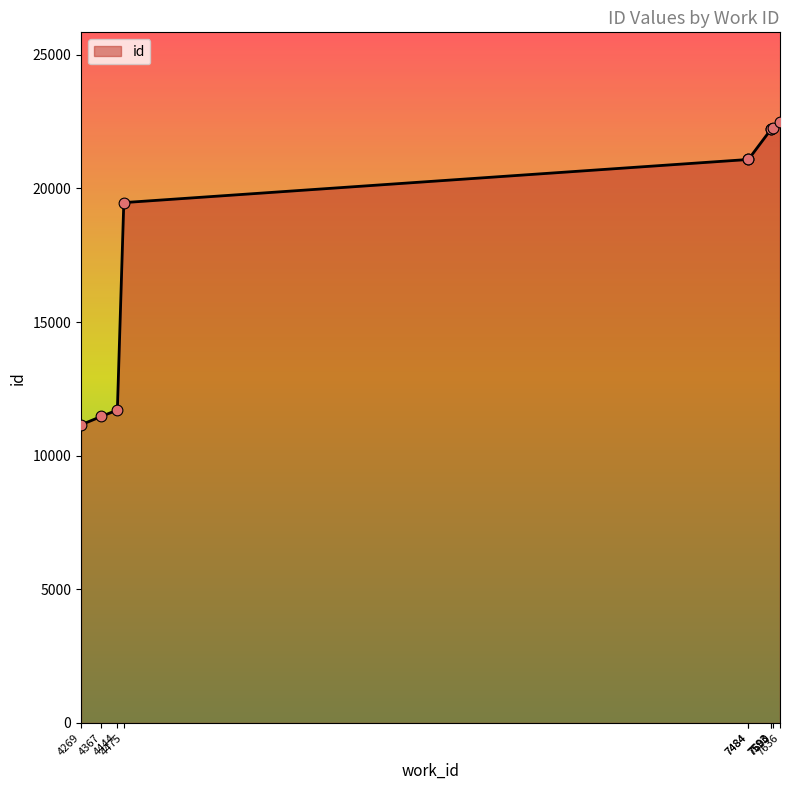

What is the change in value from 4367 to 7593?

+10743